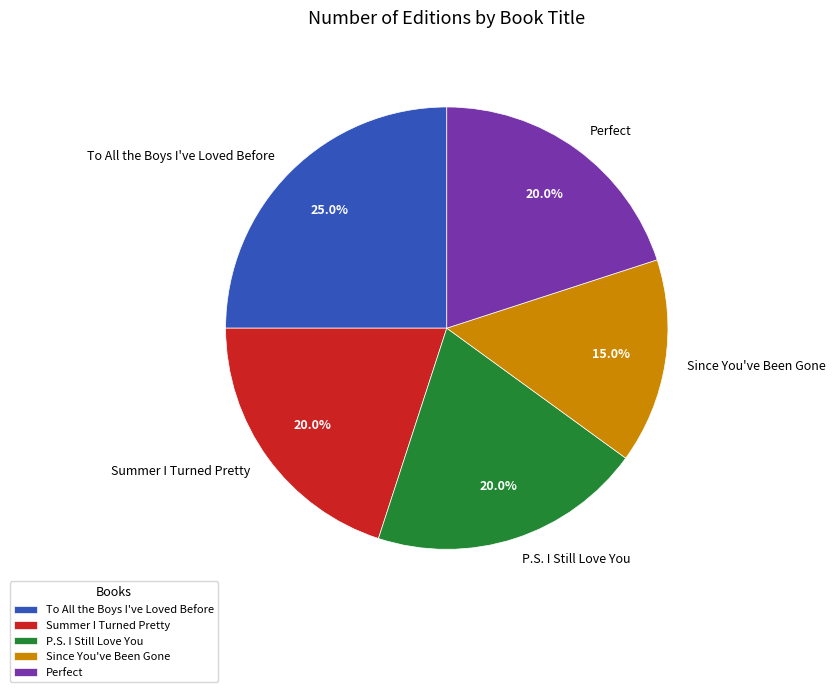

How much of the chart is everything except To All the Boys I've Loved Before?

75.0%